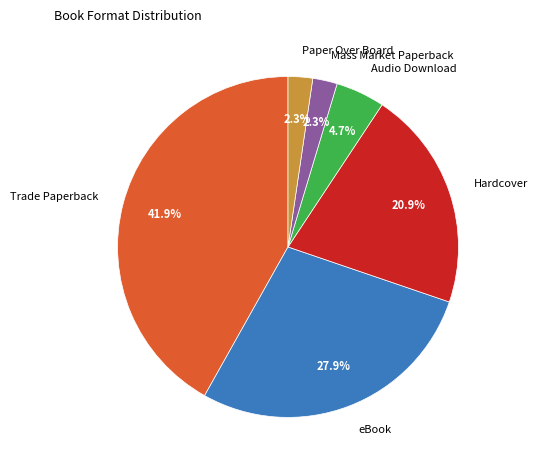

What percentage do eBook and Mass Market Paperback together represent?

30.2%